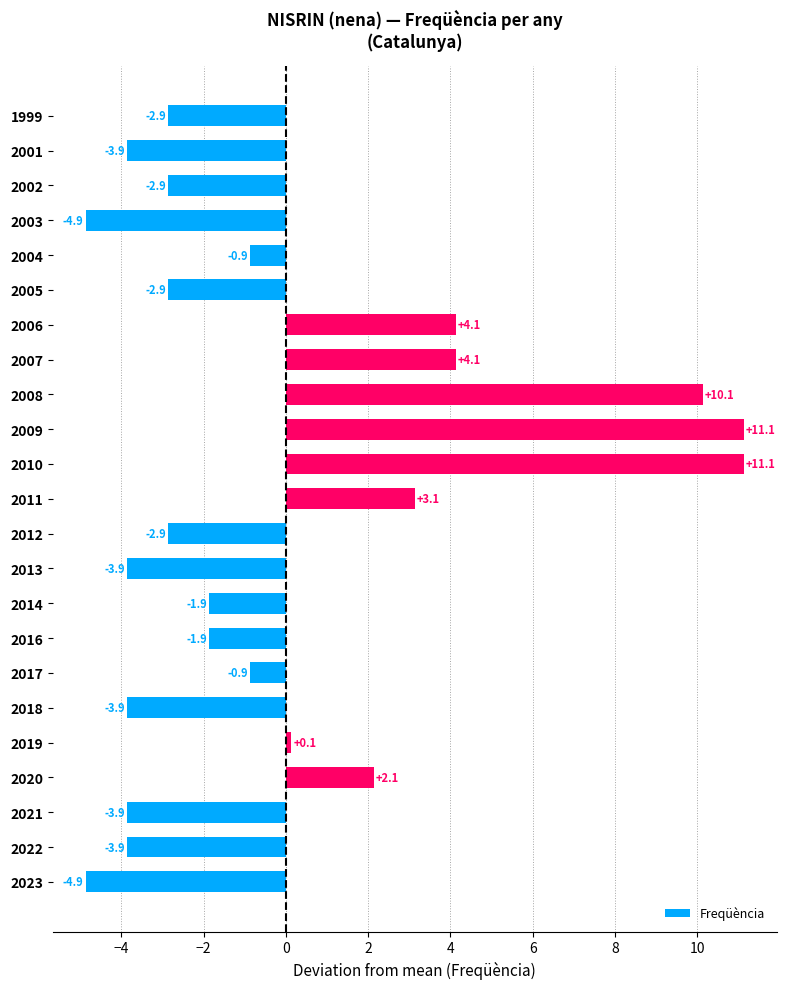

What is the smallest value displayed?

-4.9